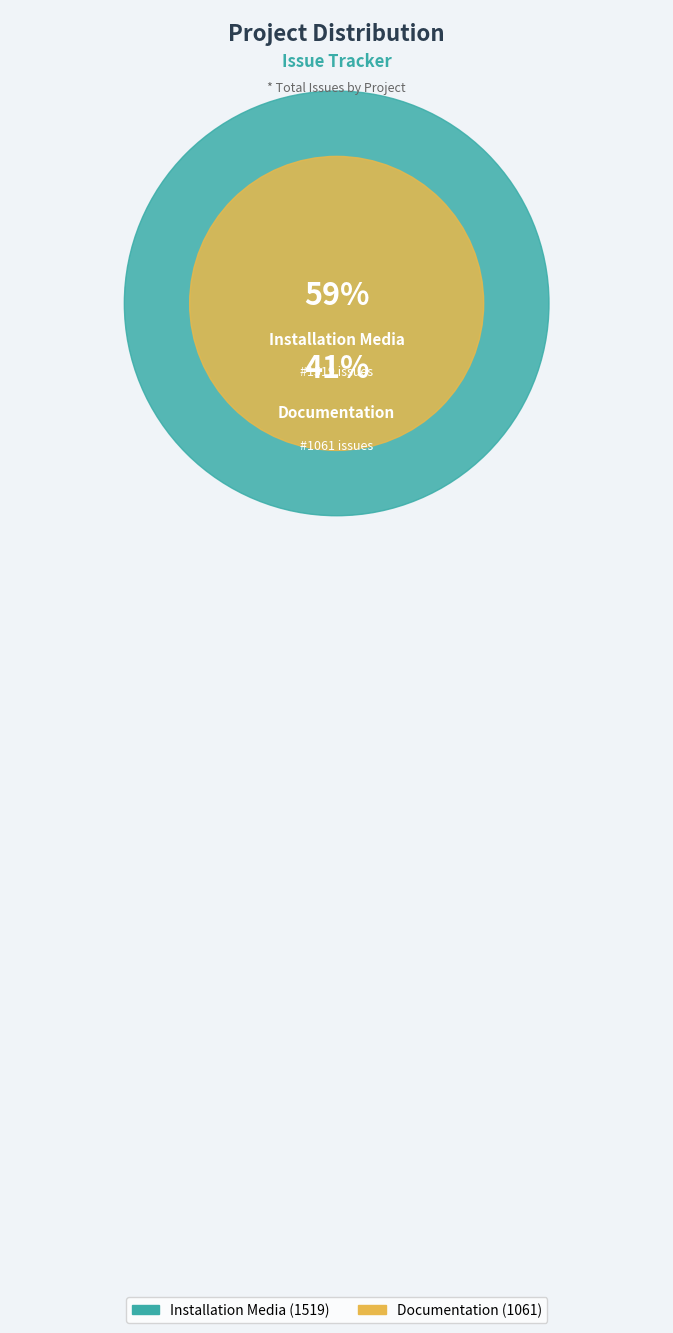

What is the majority slice?

Installation Media